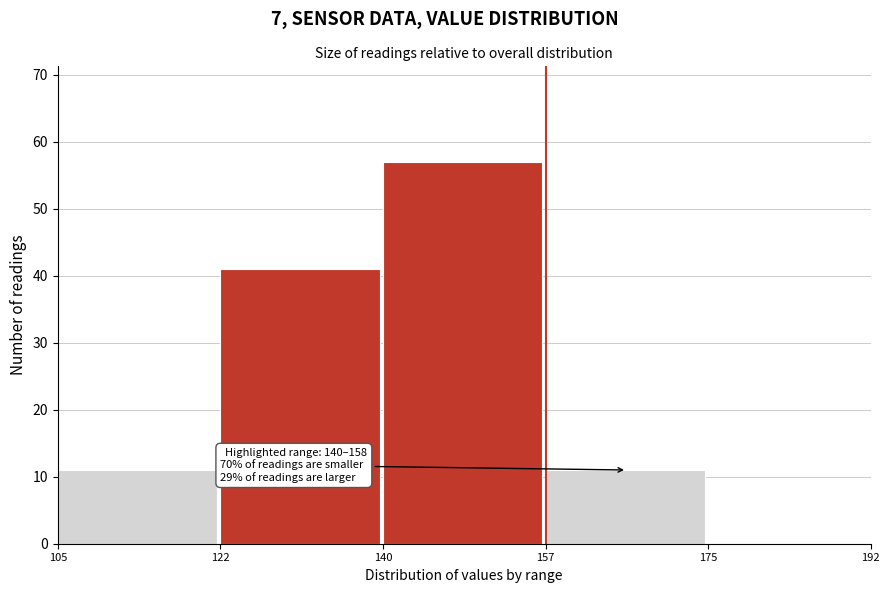

Which range on the x-axis has the tallest bar?

140 to 157